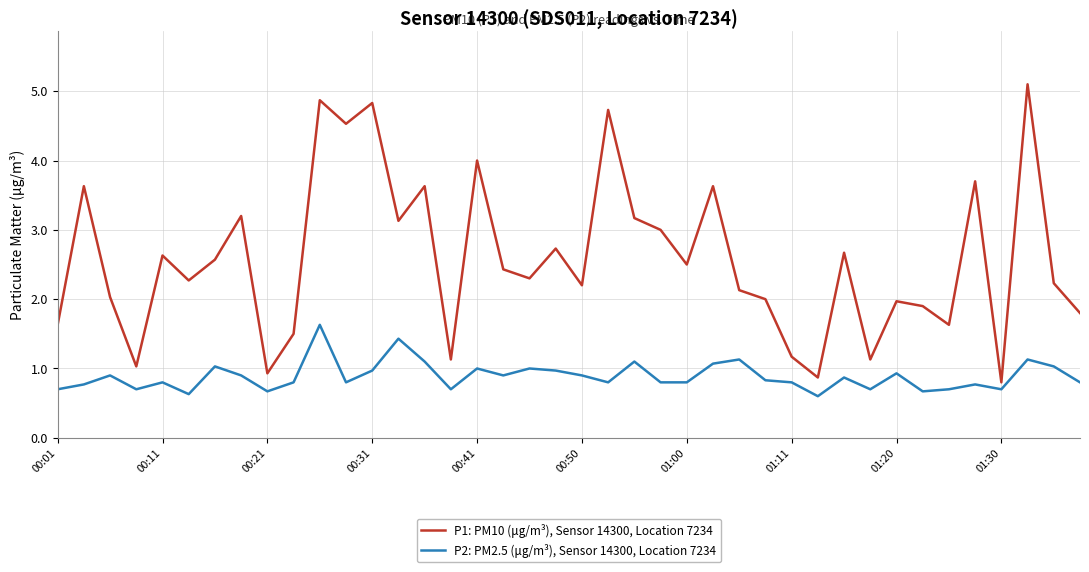

What is the minimum value for P1: PM10 (μg/m³), Sensor 14300, Location 7234?

0.8